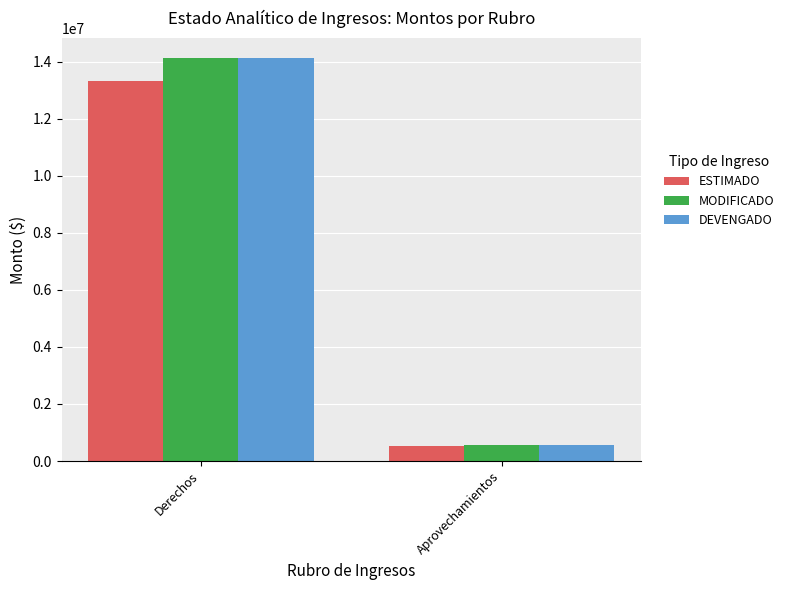

Reading left to right, extract all data points from this chart.

ESTIMADO: 13318220.0	520000.0
MODIFICADO: 14118694.4	545557.6
DEVENGADO: 14115747.3	545196.0